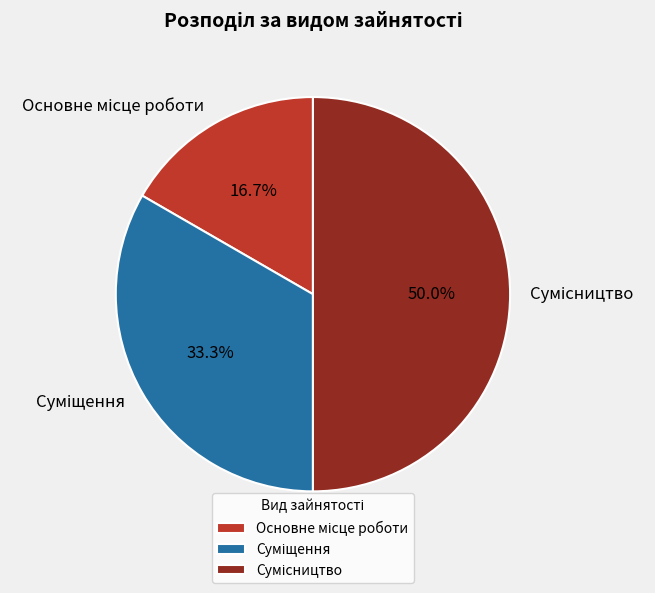

To the nearest percent, what is the difference between the Сумісництво and Основне місце роботи slice percentages?

33%